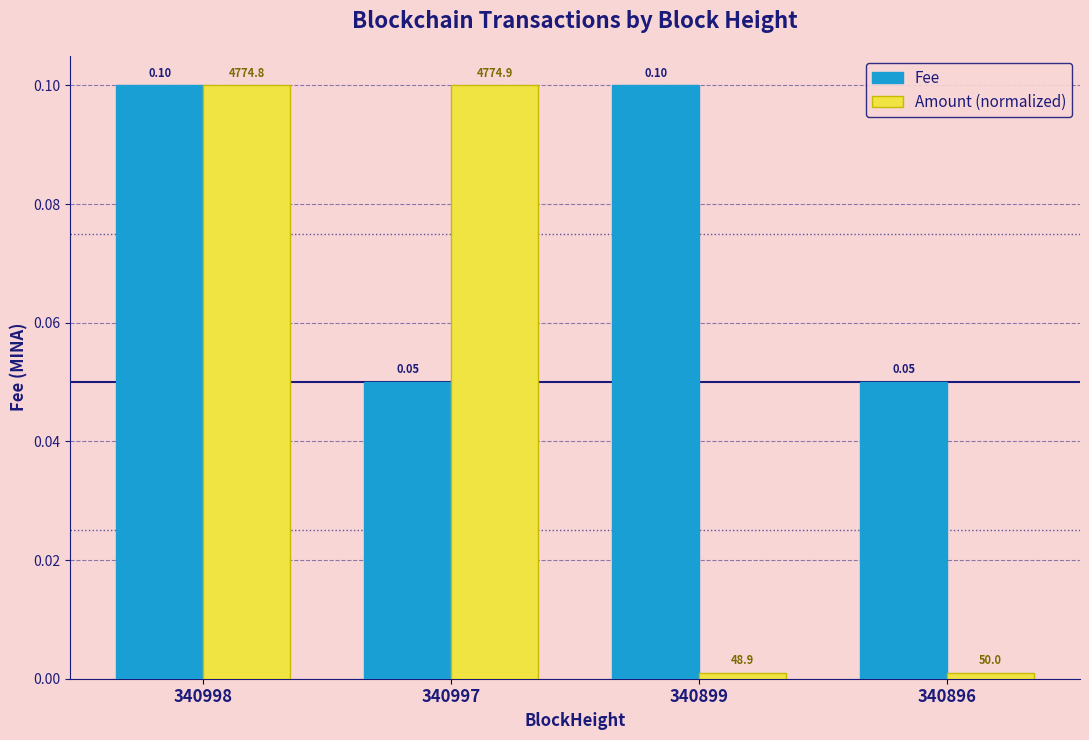

Which series has the largest total across all categories?

Fee